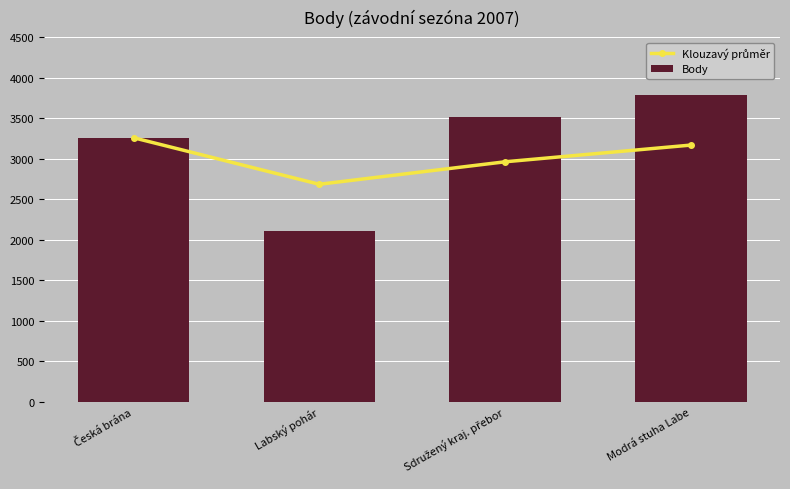

Reading left to right, list all the values displayed in this chart.

Klouzavý průměr: 3259.0	2684.5	2962.0	3168.2
Body: 3259.0	2110.0	3517.0	3787.0